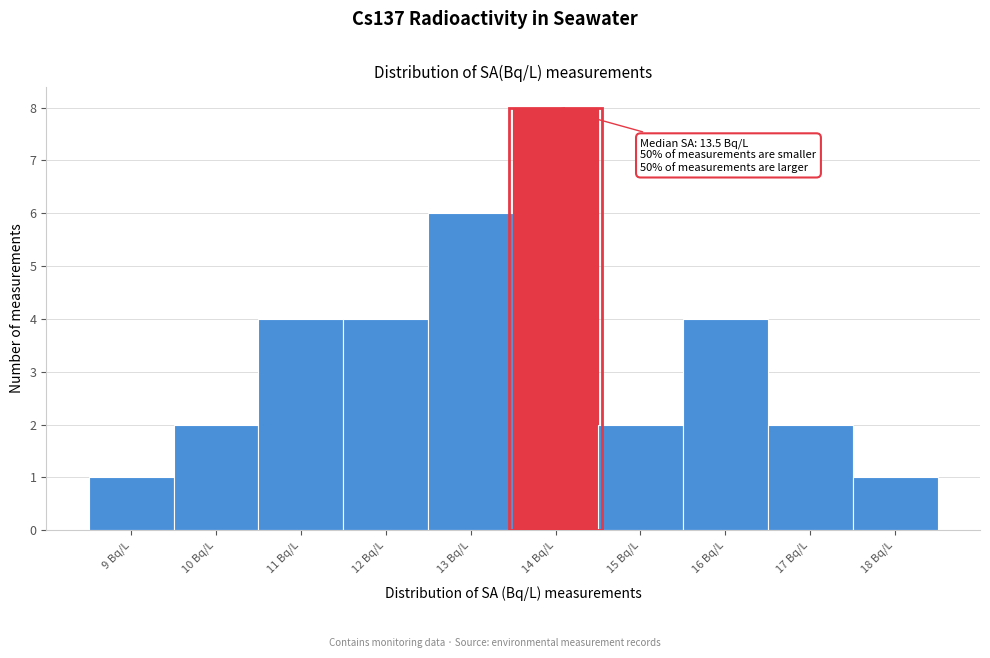

Reading left to right, what are all the values shown in this chart?

9 Bq/L=1	10 Bq/L=2	11 Bq/L=4	12 Bq/L=4	13 Bq/L=6	14 Bq/L=8	15 Bq/L=2	16 Bq/L=4	17 Bq/L=2	18 Bq/L=1